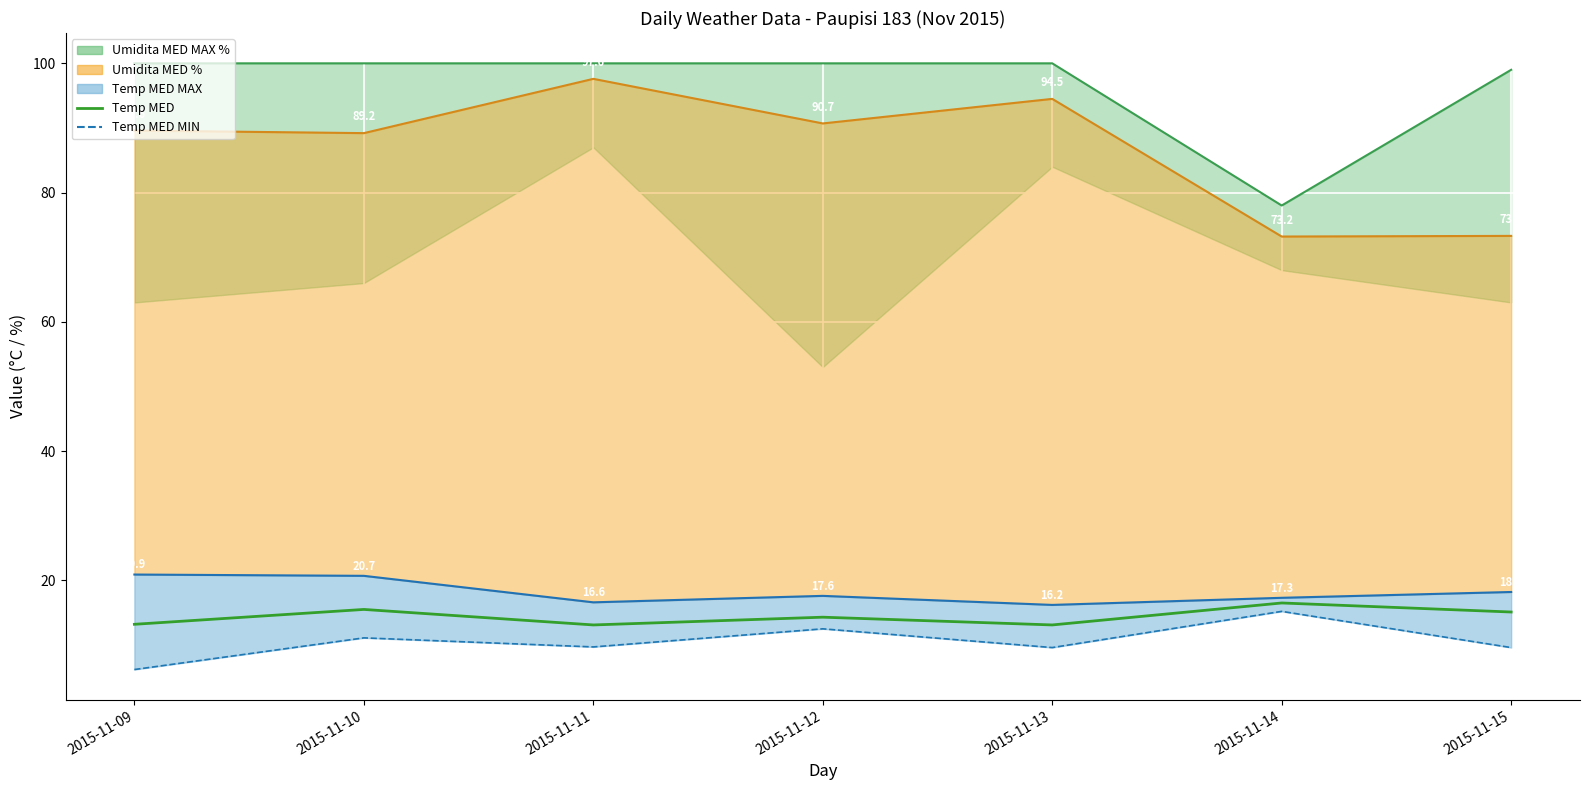

Between 2015-11-11 and 2015-11-09, which is larger?

2015-11-09